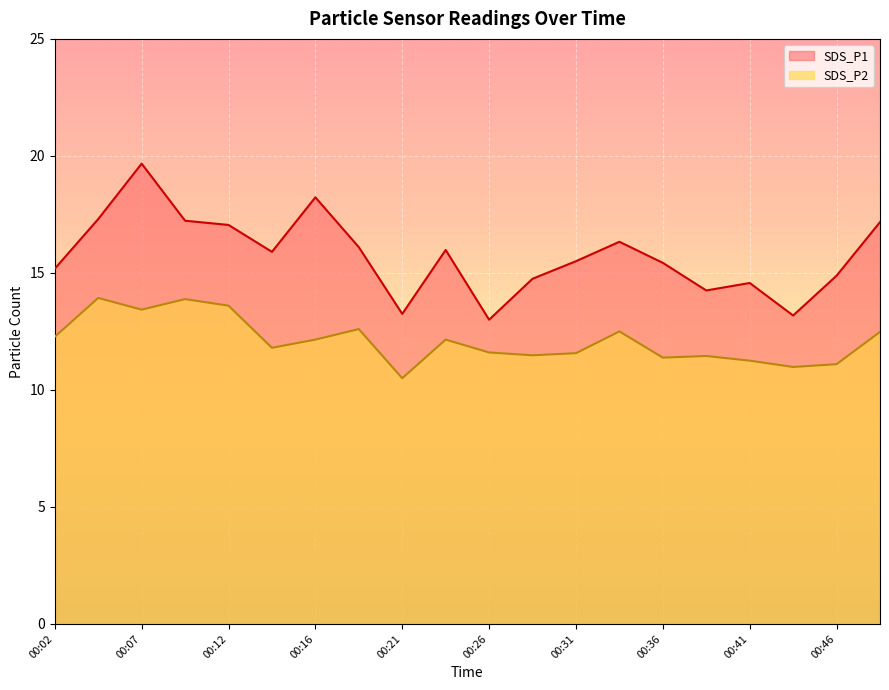

How many categories are shown in the chart?

20